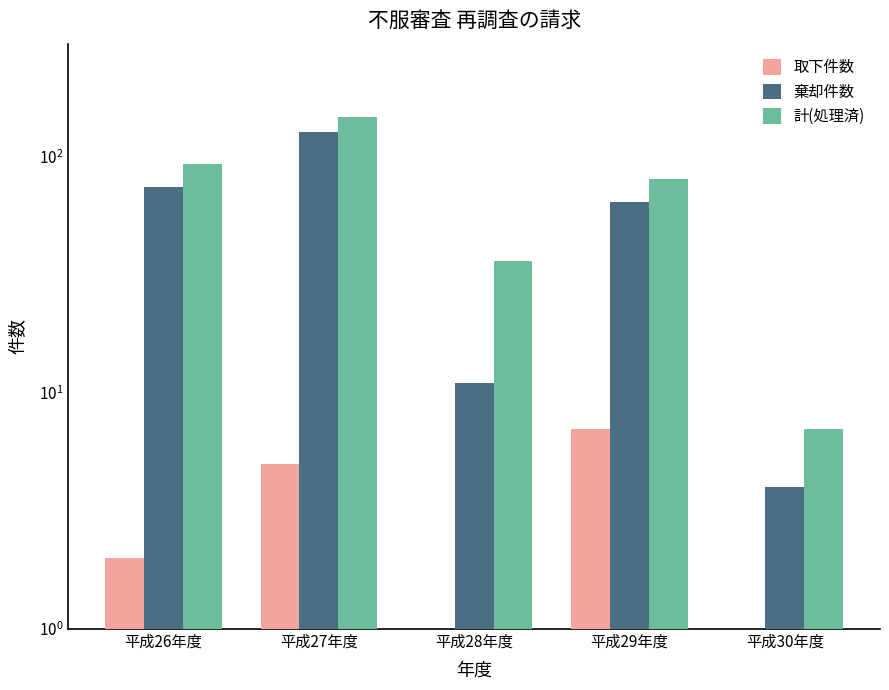

Is it true that 計(処理済) equals 80 at 平成29年度?

True